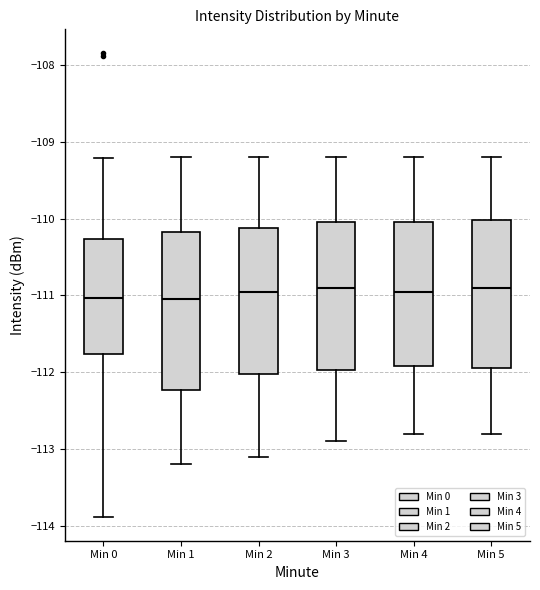

Reading left to right, transcribe this box plot: for each box, give where its median line is, the range the box spans, and where its two whiskers end, as read against the y-axis. The values are not printed on the chart, so give them approximately, as read against the axis.

Min 0: median -111.0, box -111.8 to -110.3, whiskers -113.9 to -109.2
Min 1: median -111.0, box -112.2 to -110.2, whiskers -113.2 to -109.2
Min 2: median -110.9, box -112.0 to -110.1, whiskers -113.1 to -109.2
Min 3: median -110.9, box -112.0 to -110.0, whiskers -112.9 to -109.2
Min 4: median -110.9, box -111.9 to -110.0, whiskers -112.8 to -109.2
Min 5: median -110.9, box -111.9 to -110.0, whiskers -112.8 to -109.2